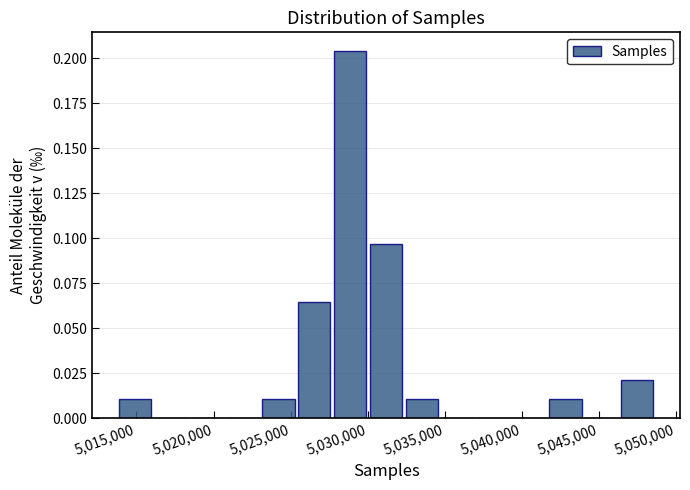

Reading left to right, transcribe this chart: for each bar, give the range it covers on the x-axis and its height. Neither the bar edges nor the heights are printed on the chart, so give them approximately, as read against the axes.

5013500 to 5016000: 0.010
5016000 to 5018500: 0
5018500 to 5020500: 0
5020500 to 5023000: 0
5023000 to 5025500: 0.010
5025500 to 5027500: 0.065
5027500 to 5030000: 0.205
5030000 to 5032500: 0.095
5032500 to 5034500: 0.010
5034500 to 5037000: 0
5037000 to 5039500: 0
5039500 to 5041500: 0
5041500 to 5044000: 0.010
5044000 to 5046500: 0
5046500 to 5048500: 0.020